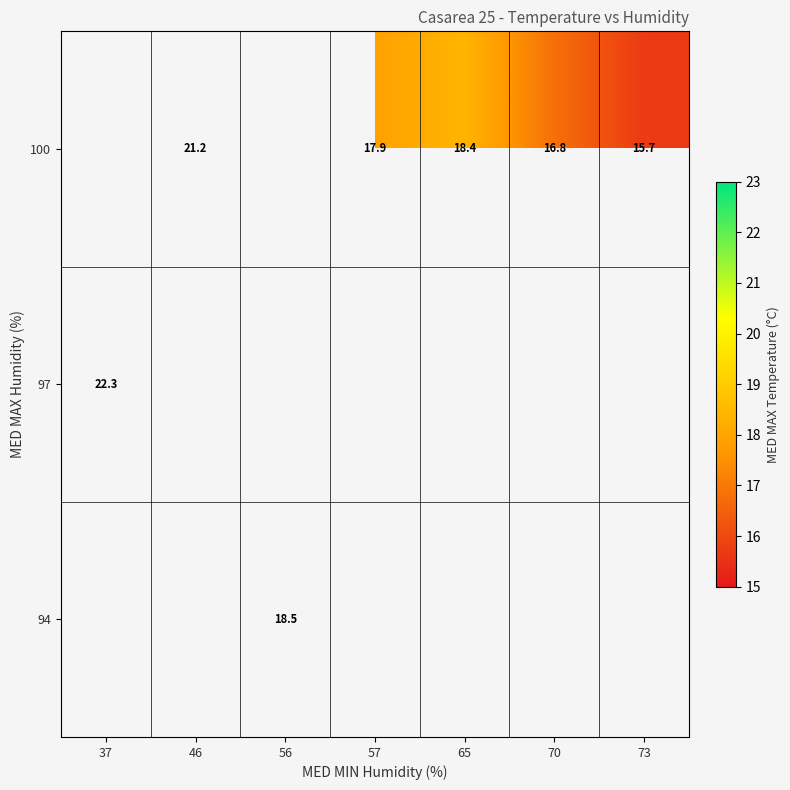

True or false: 100 has a value of 16.8 at 70.

True